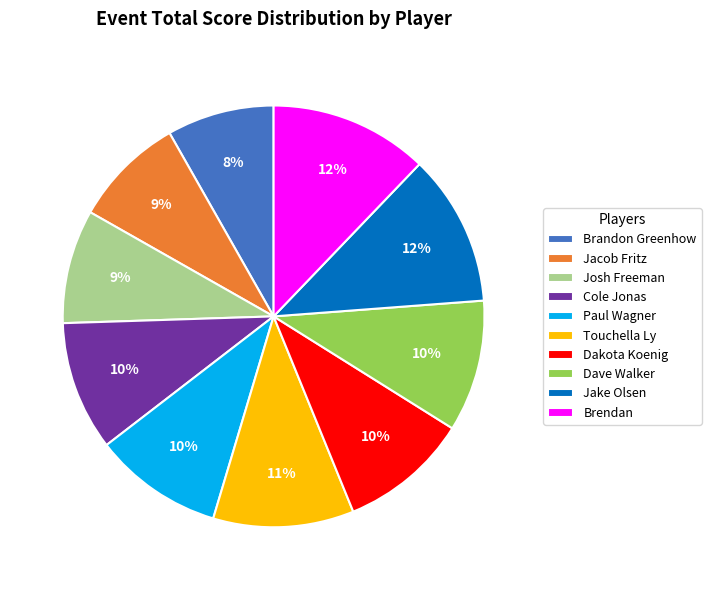

Between Jacob Fritz and Dakota Koenig, which is larger?

Dakota Koenig